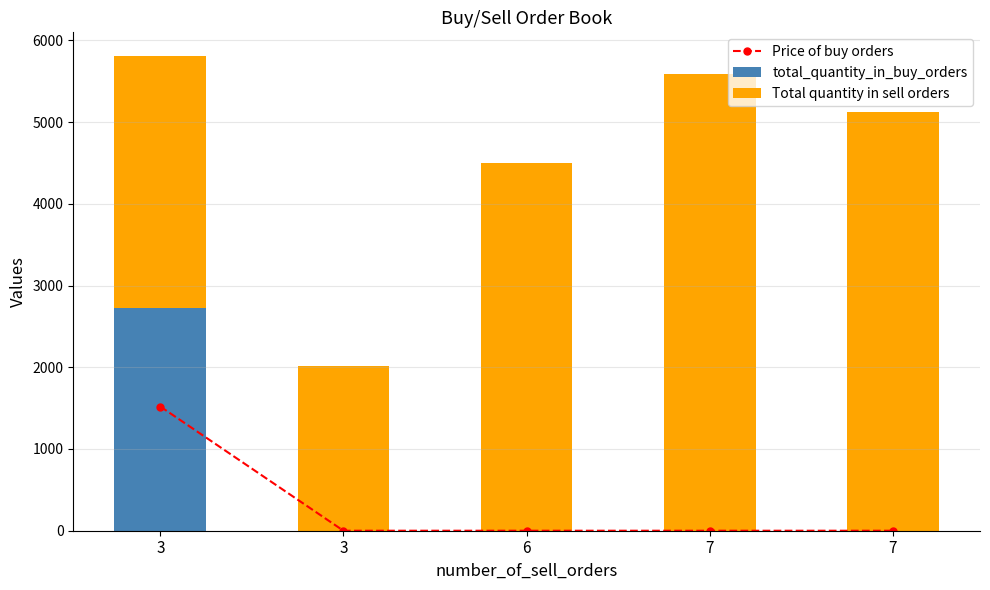

The value of Price of buy orders at 7 is 578.6. True or false?

False